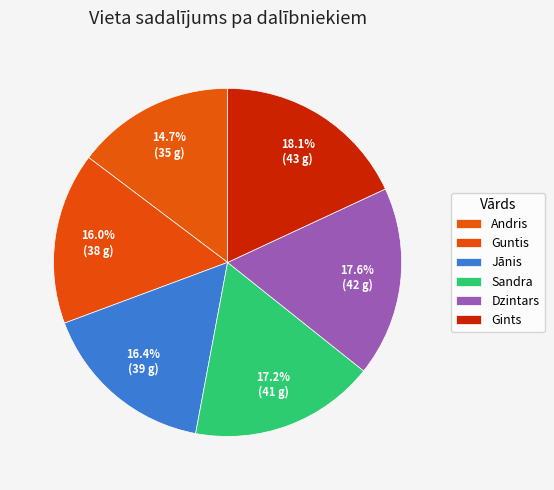

What is the smallest slice in the pie chart?

Andris